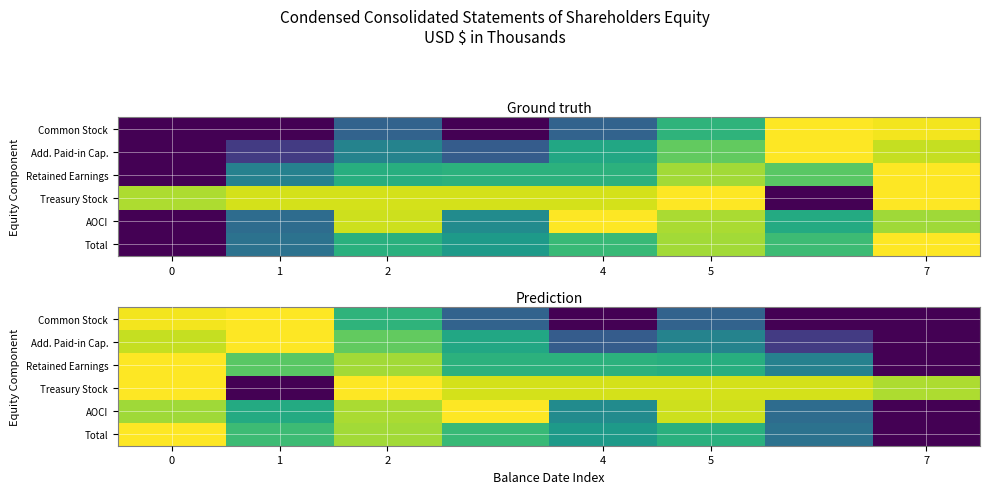

Which series has the largest total across all categories?

Treasury Stock